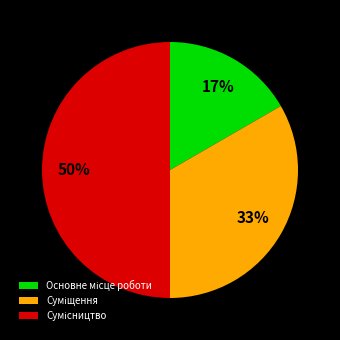

To the nearest percent, what is the difference between the largest and smallest slice percentages?

33%